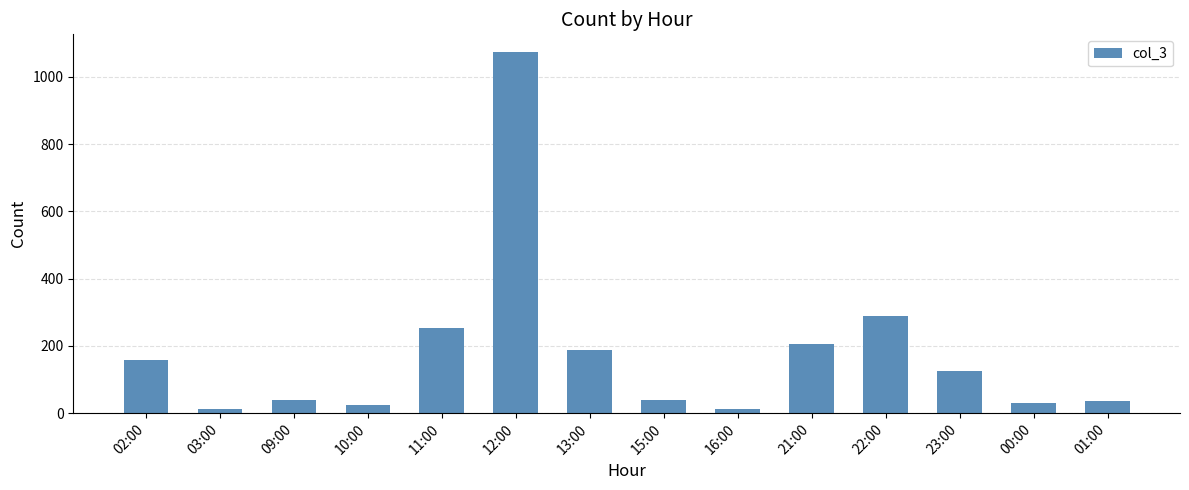

Are the bars horizontal?

No